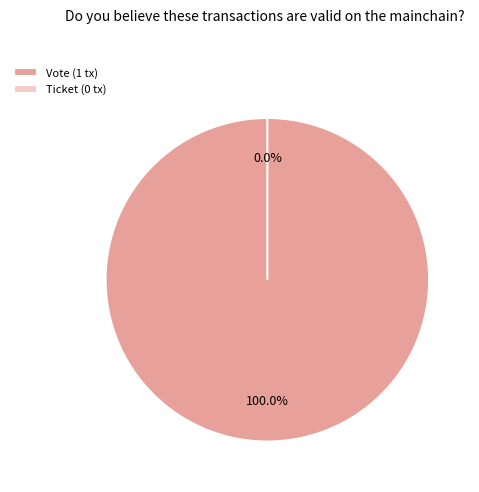

Which category has the biggest portion of the pie?

Vote